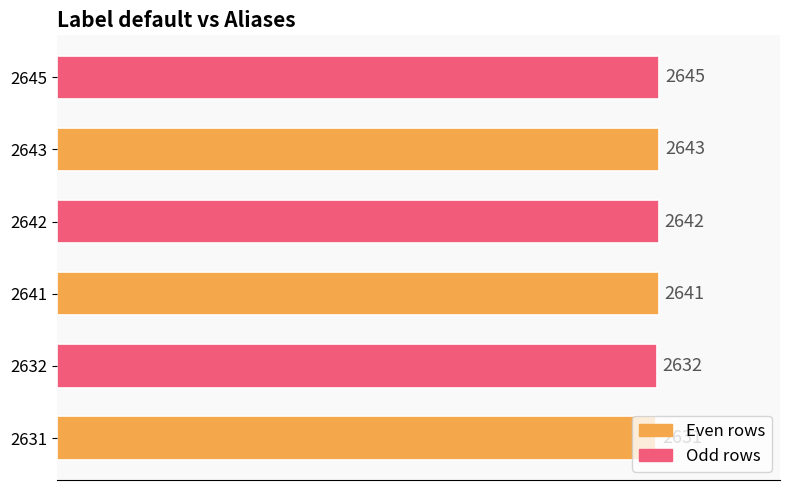

Approximately how many times larger is the value at 2643 compared to 2632?

1.0